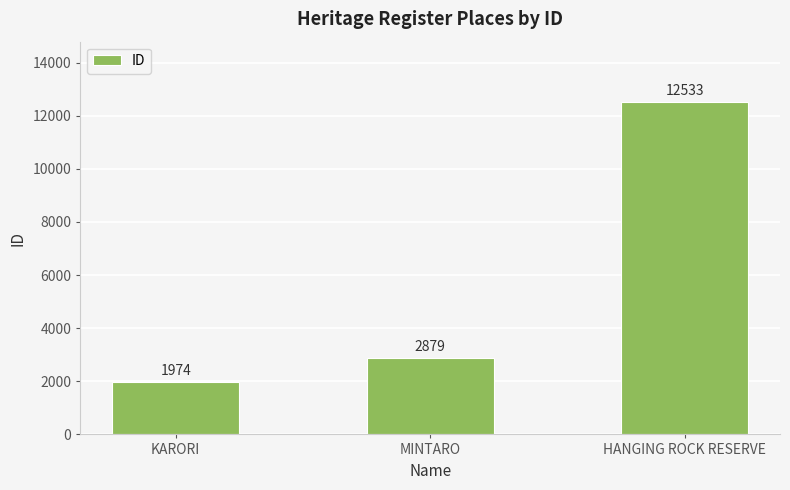

Reading left to right, transcribe all the data shown in this chart.

1974	2879	12533